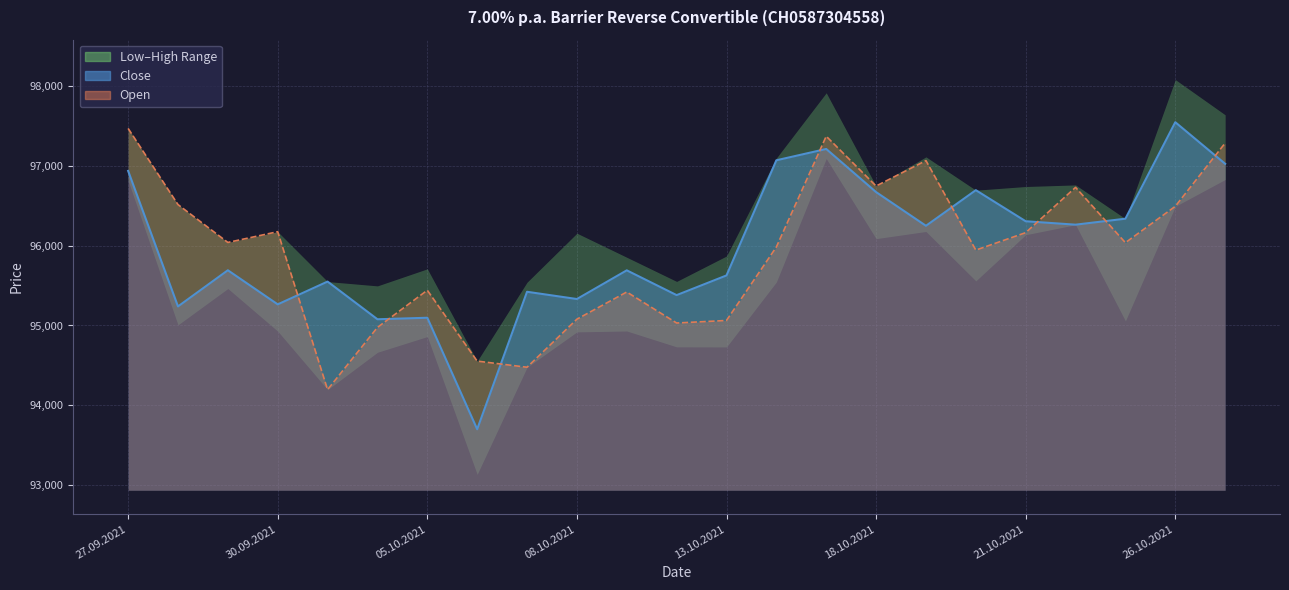

At which label does Close reach its minimum?

06.10.2021